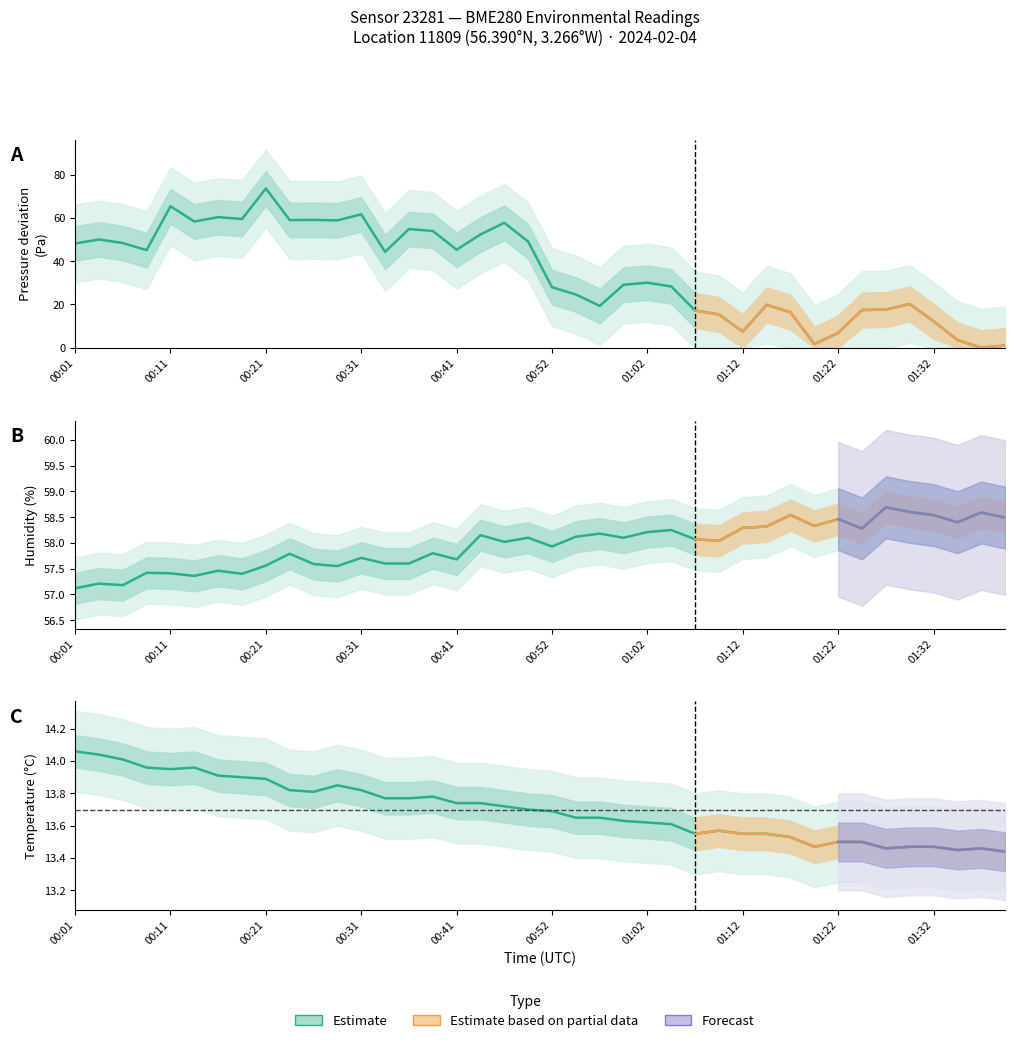

How many intersections are there between humidity and pressure?

2